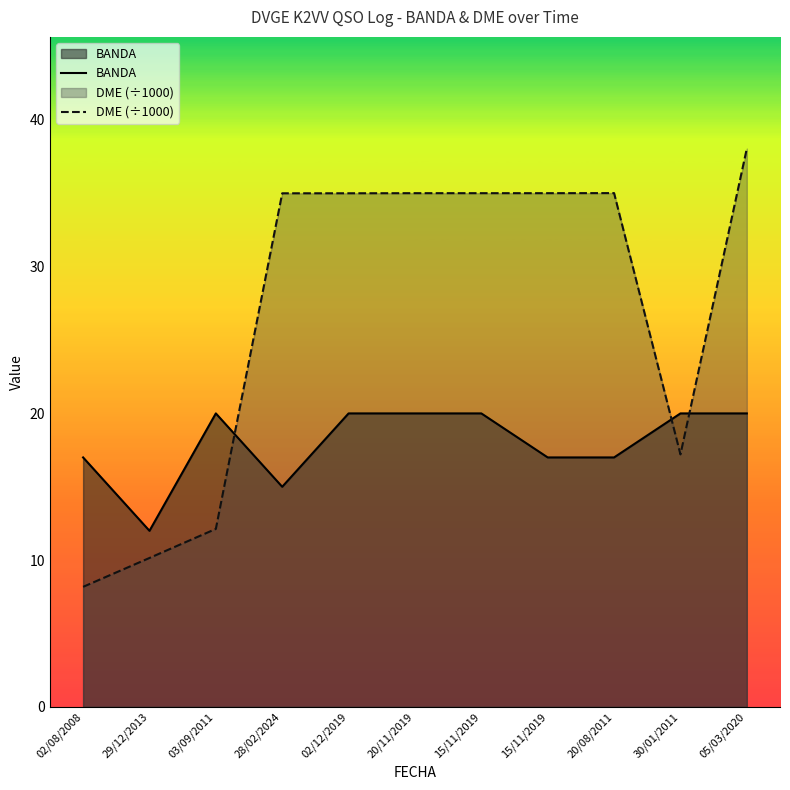

Where do DME (÷1000) and BANDA first cross each other?

03/09/2011 and 28/02/2024